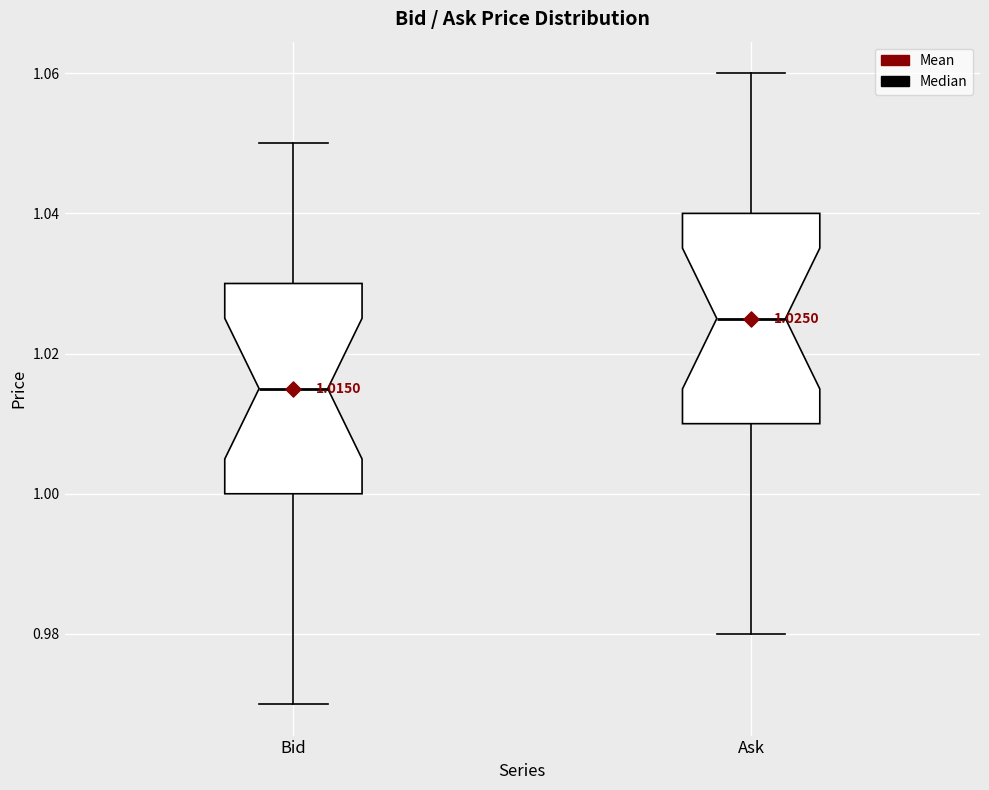

Which box's median line is the highest?

Ask